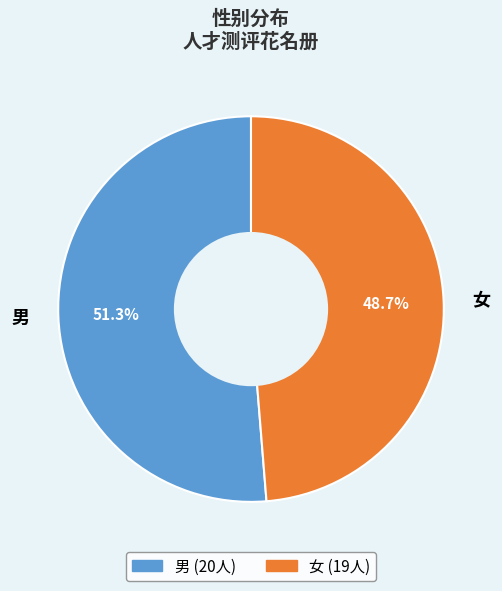

Does 男 account for over 50% of the chart?

Yes